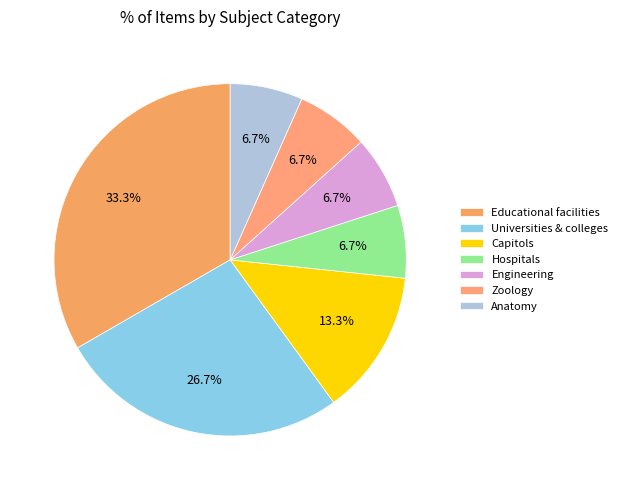

How many segments does this pie chart have?

7